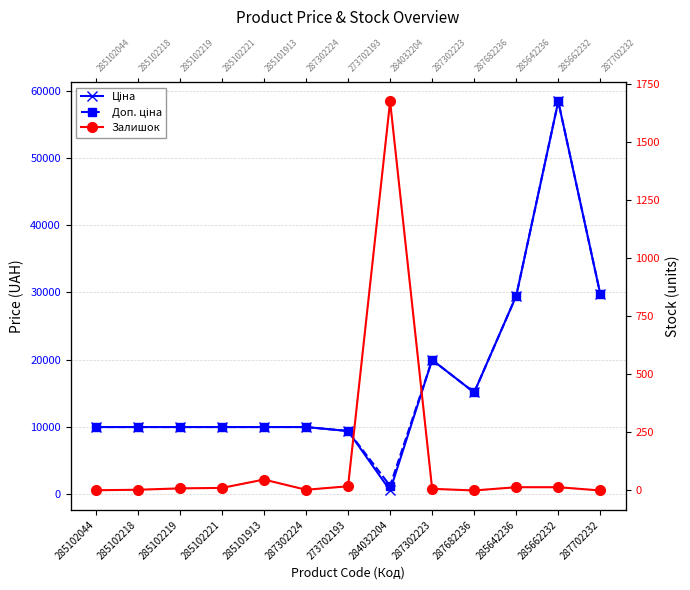

After their last crossing, which series has the higher values: Залишок (дублікат) or Ціна?

Ціна